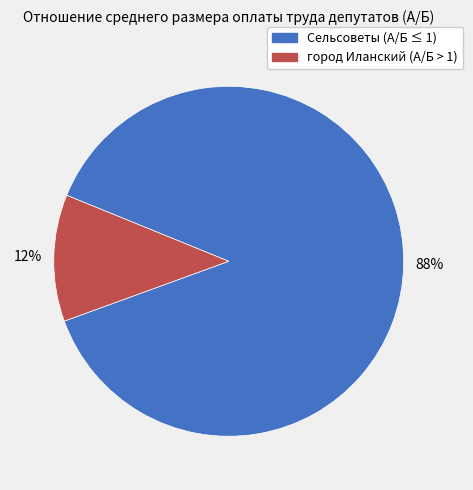

Is there a majority slice in this chart?

Yes